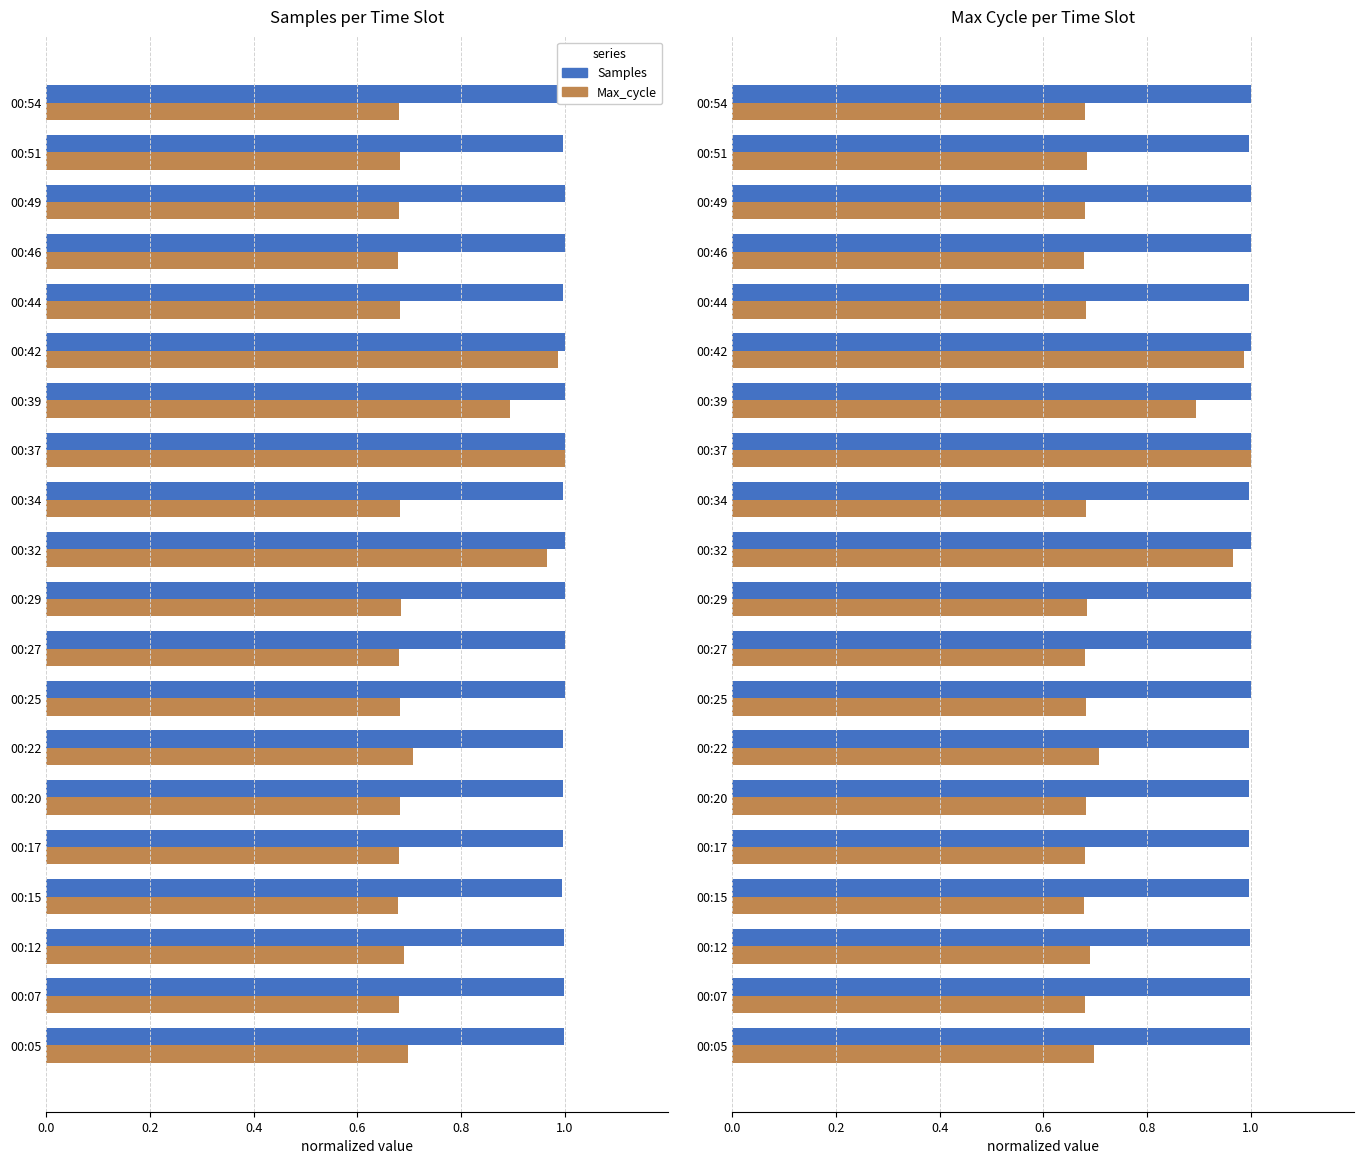

What are all the series names shown in the legend?

Samples, Max_cycle